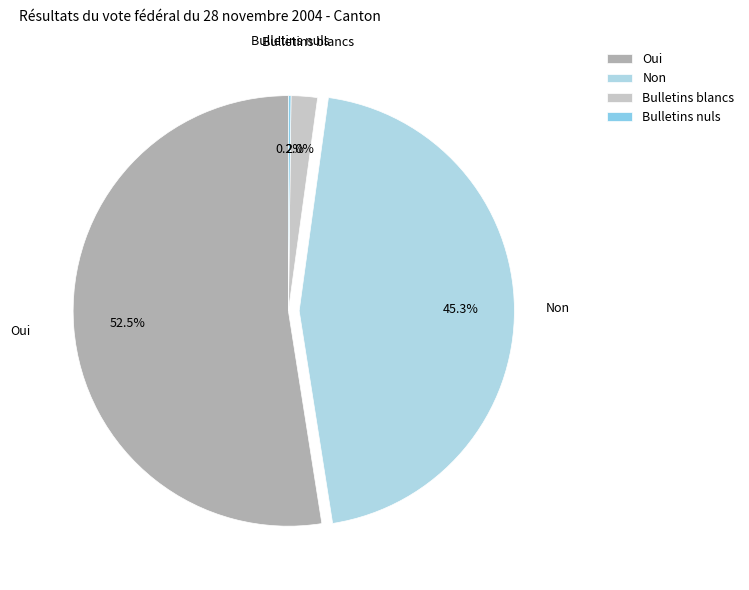

What percentage is NOT represented by Oui?

47.5%